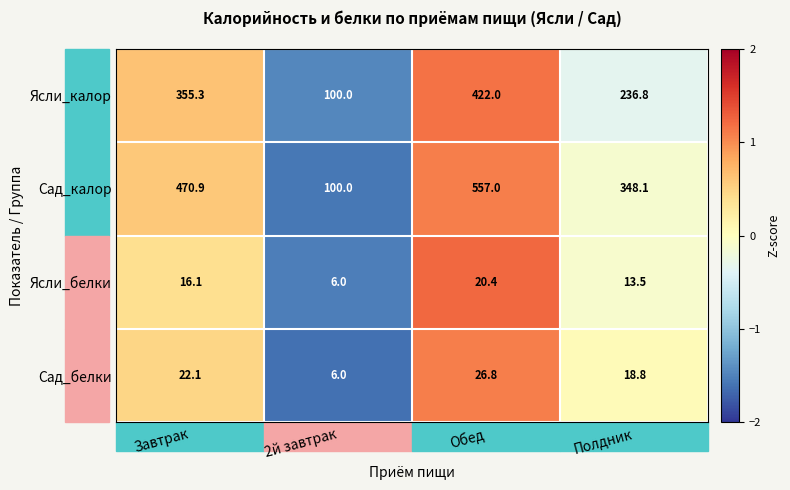

At which category is the sum across all series the highest?

Обед